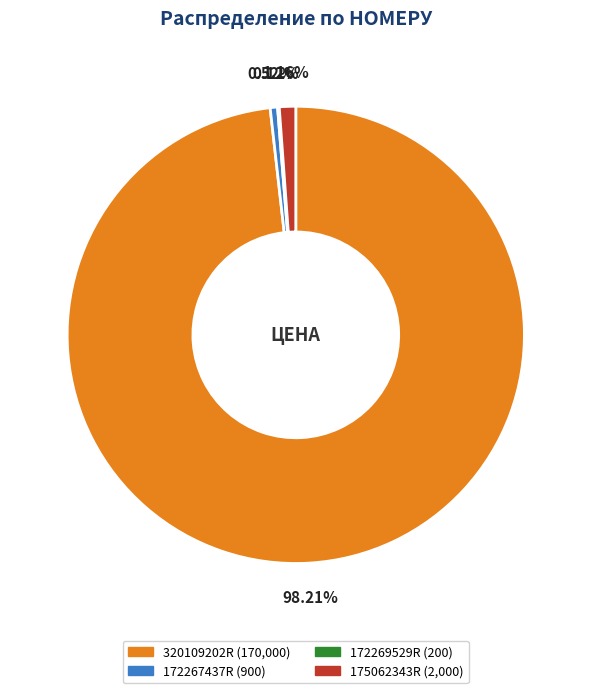

Does 175062343R represent more than half of the total?

No